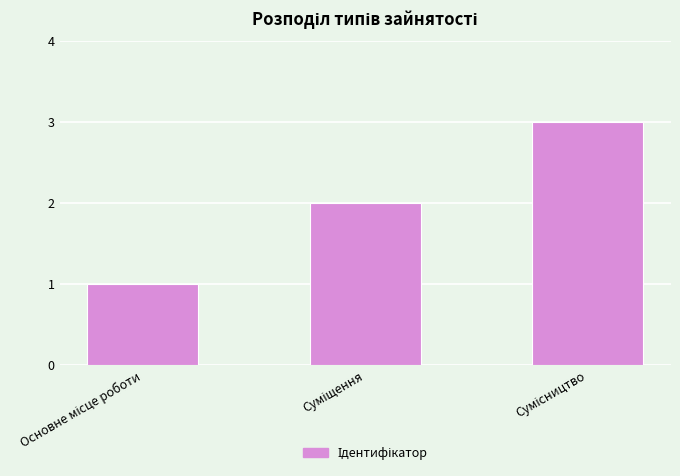

What is the maximum value shown in the chart?

3